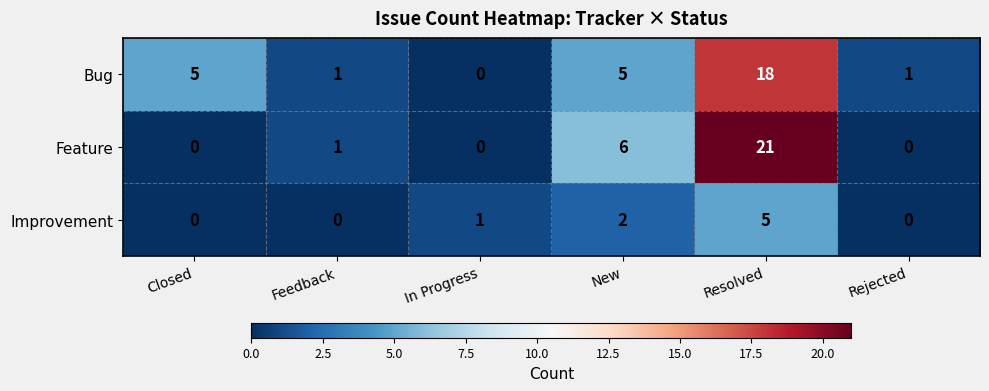

What is the spread (max minus min) of values at In Progress?

1